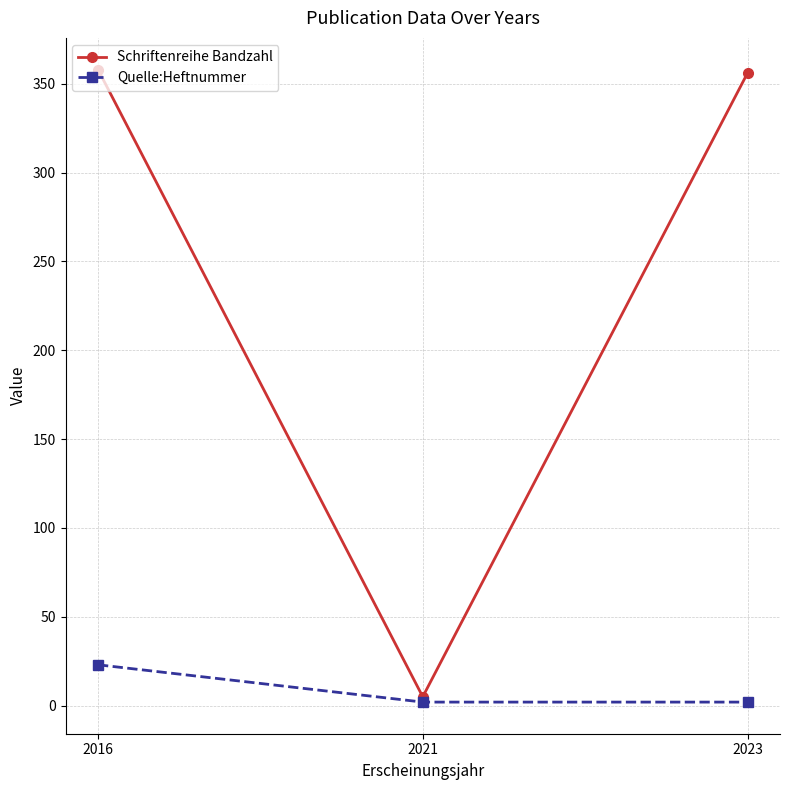

Is it true that Schriftenreihe Bandzahl equals 201 at 2023?

False